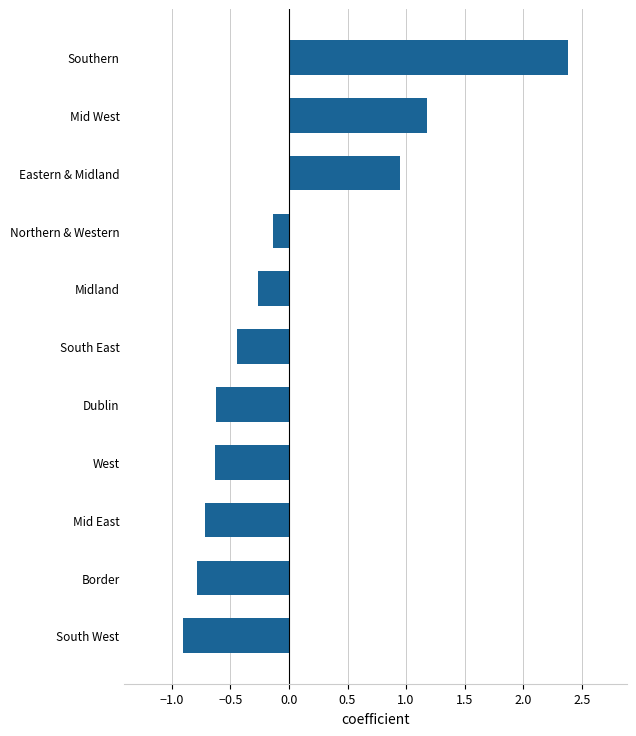

How many values exceed 0?

3